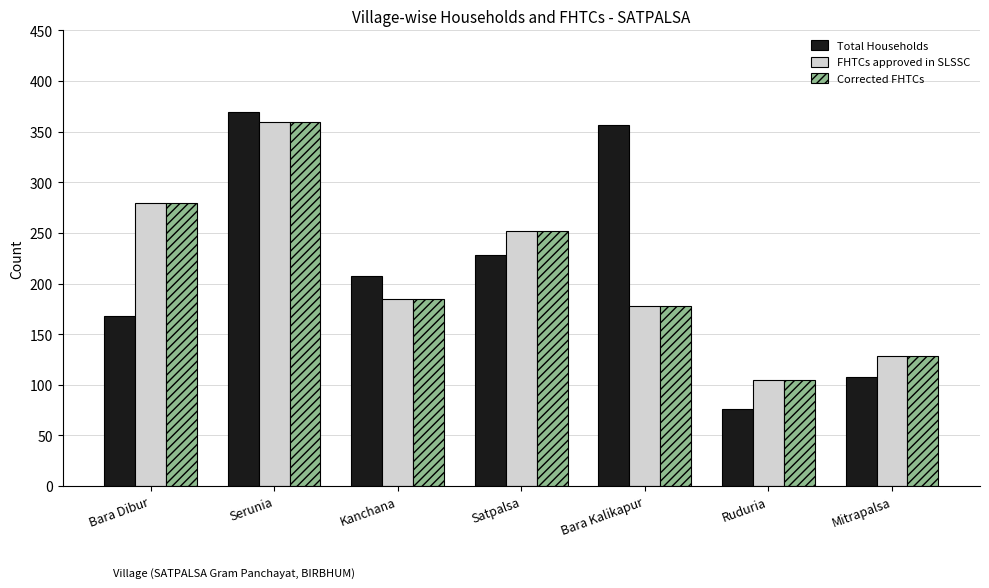

How many series are shown in this chart?

3